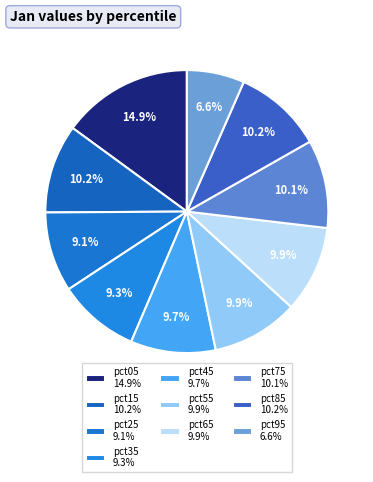

Which category has the biggest portion of the pie?

pct05